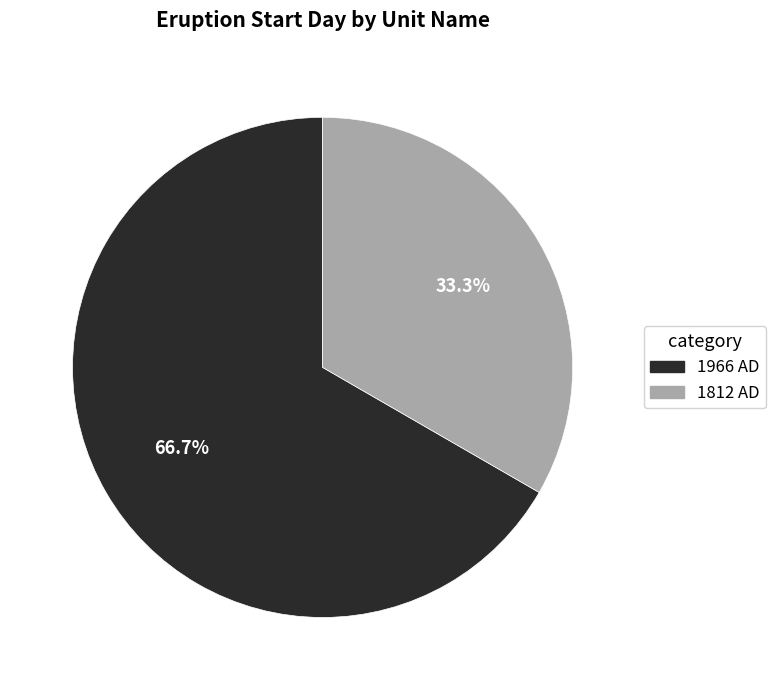

Rank the categories by value from lowest to highest.

1812 AD, 1966 AD